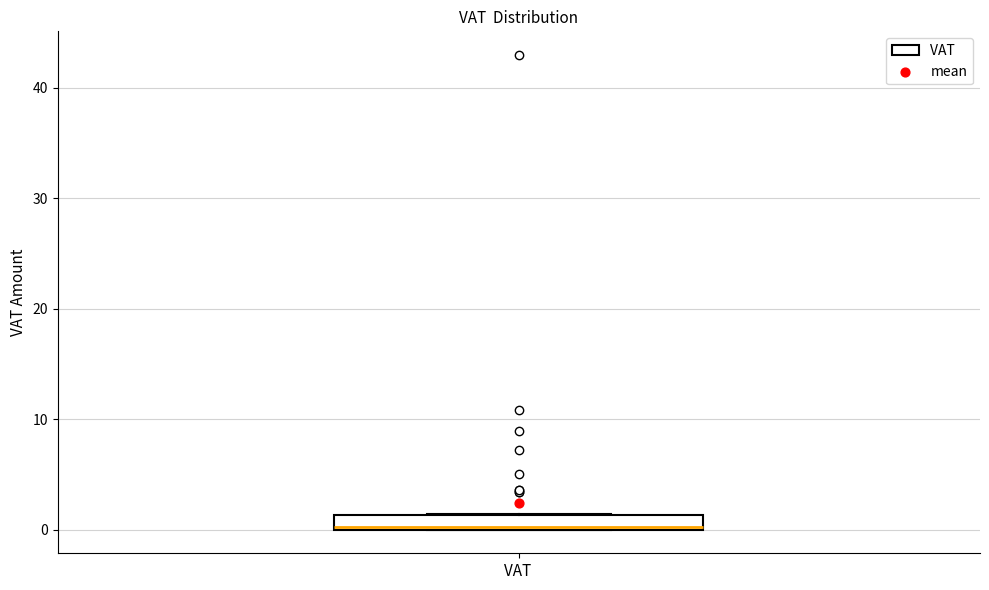

Where is the lower edge of the box for VAT on the y-axis? The values are not printed on the chart, so give them approximately, as read against the axis.

0